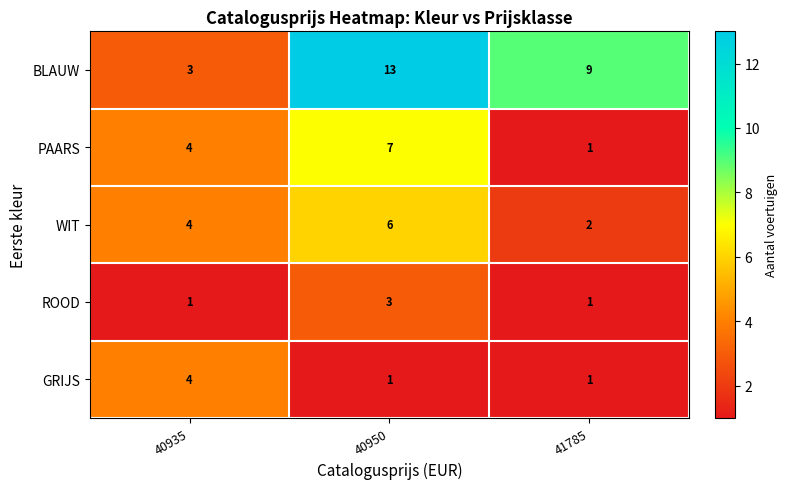

The value of GRIJS at 40935 is 6. True or false?

False